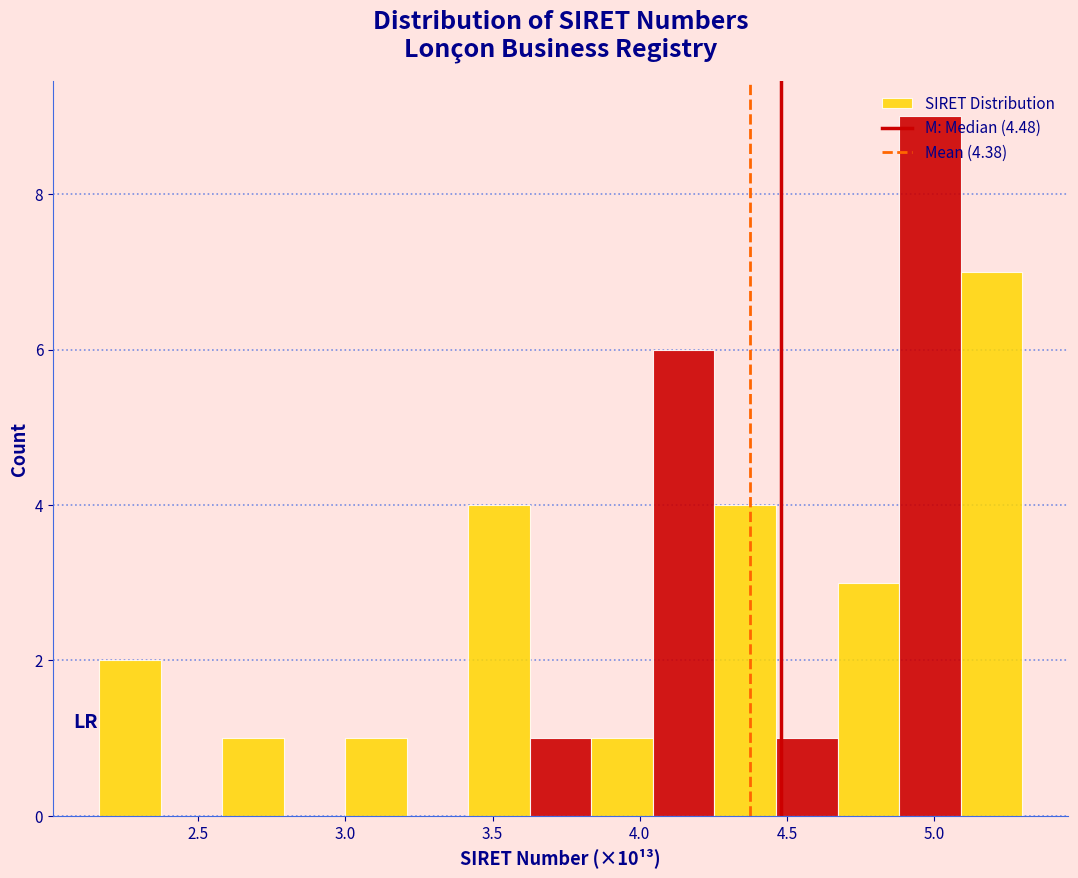

How tall is the bar that spans 2.15 to 2.35 on the x-axis? Neither the bar edges nor the heights are printed on the chart, so give them approximately, as read against the axes.

2